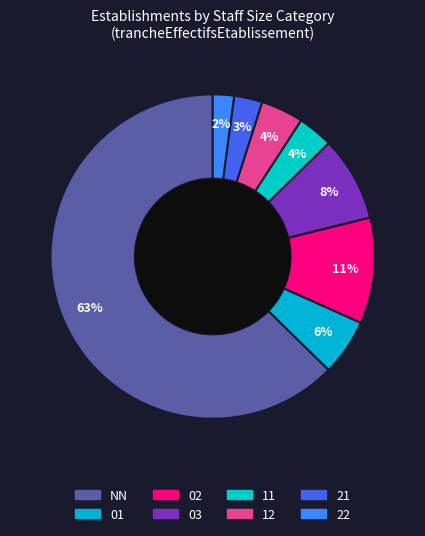

What is the majority slice?

NN